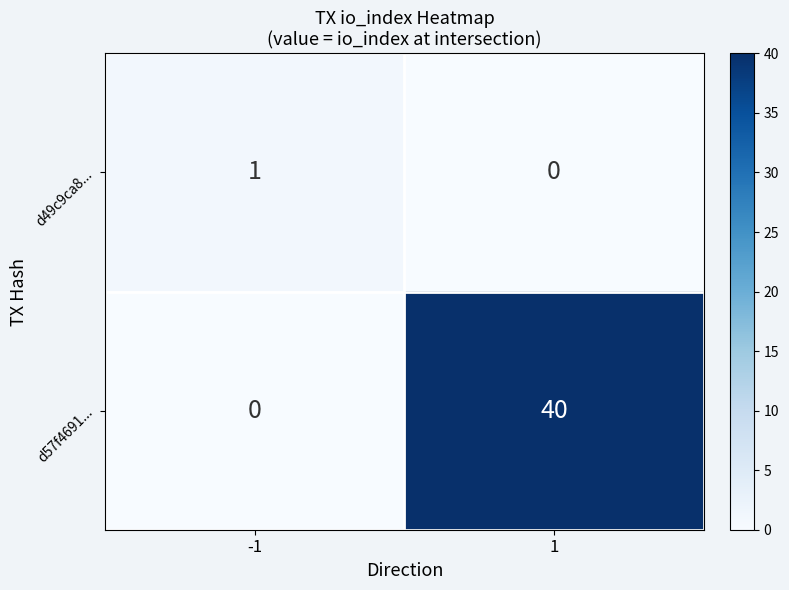

Reading left to right, what are all the values shown in this chart?

d49c9ca8...: -1=1	1=0
d57f4691...: -1=0	1=40